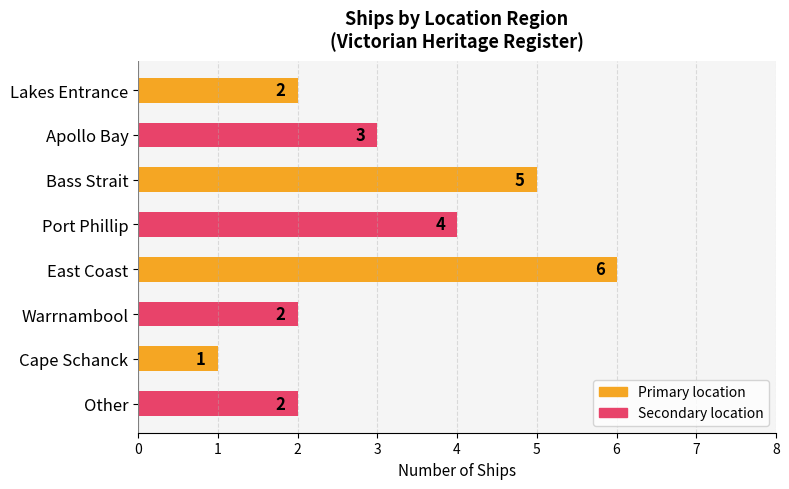

True or false: the data shows 2 at Other.

True